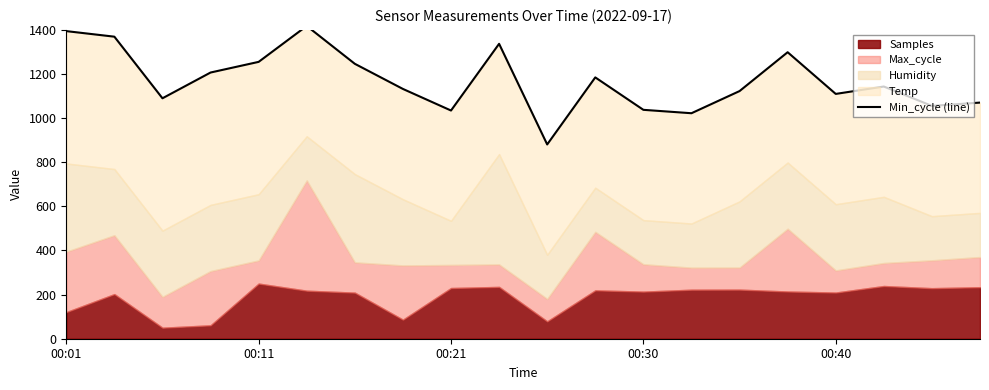

Reading right to left, what are all the values shown in this chart?

1070.5	1055.5	1143.3	1109.8	1298.8	1122.6	1022.2	1037.6	1184.6	880.7	1336.9	1034.5	1132.3	1246.3	1417.8	1255.0	1206.7	1090.0	1369.2	1394.5